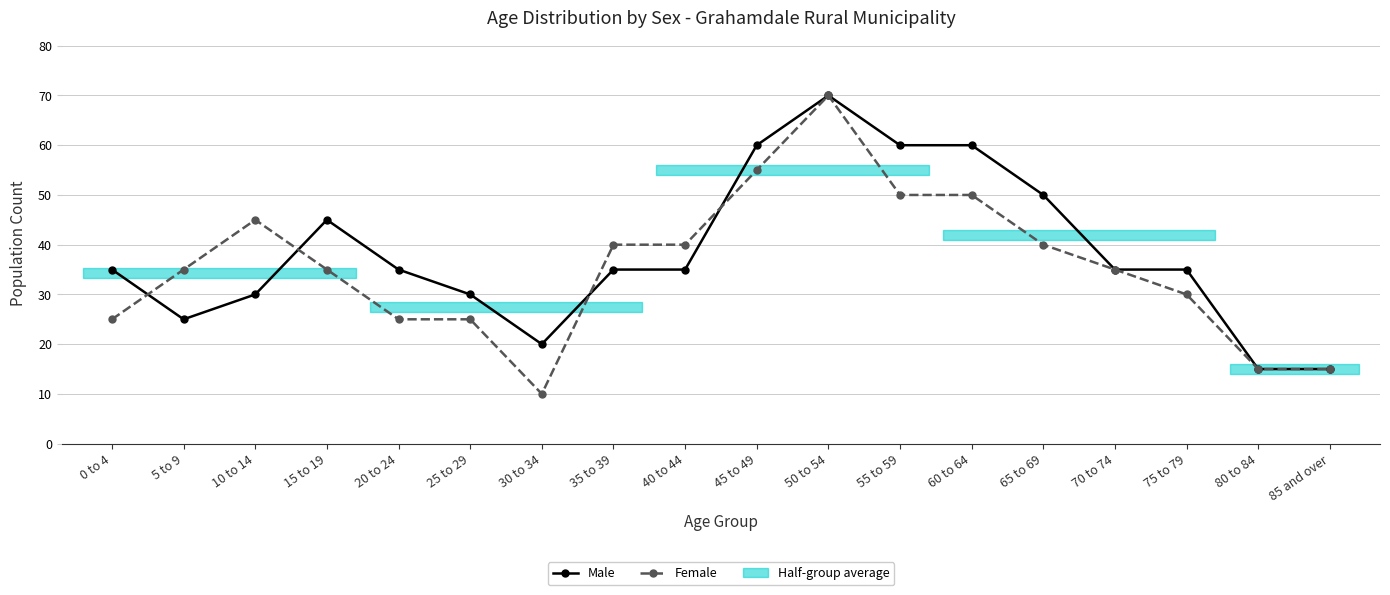

Rank the series by their maximum value, from lowest to highest.

Male, Female